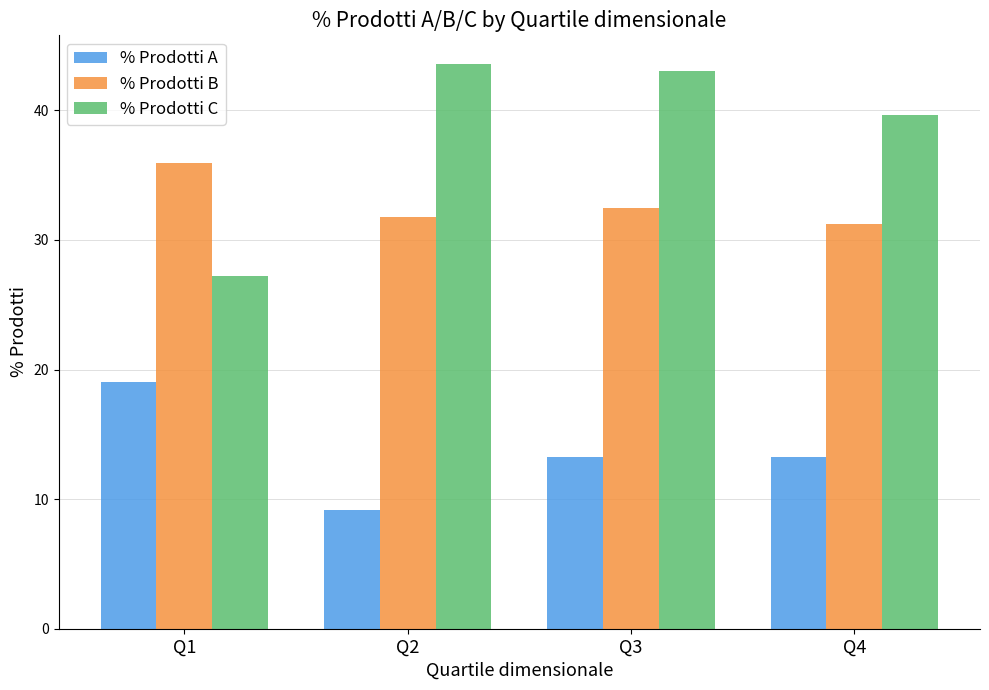

What is the approximate value of % Prodotti C at Q2?

43.6